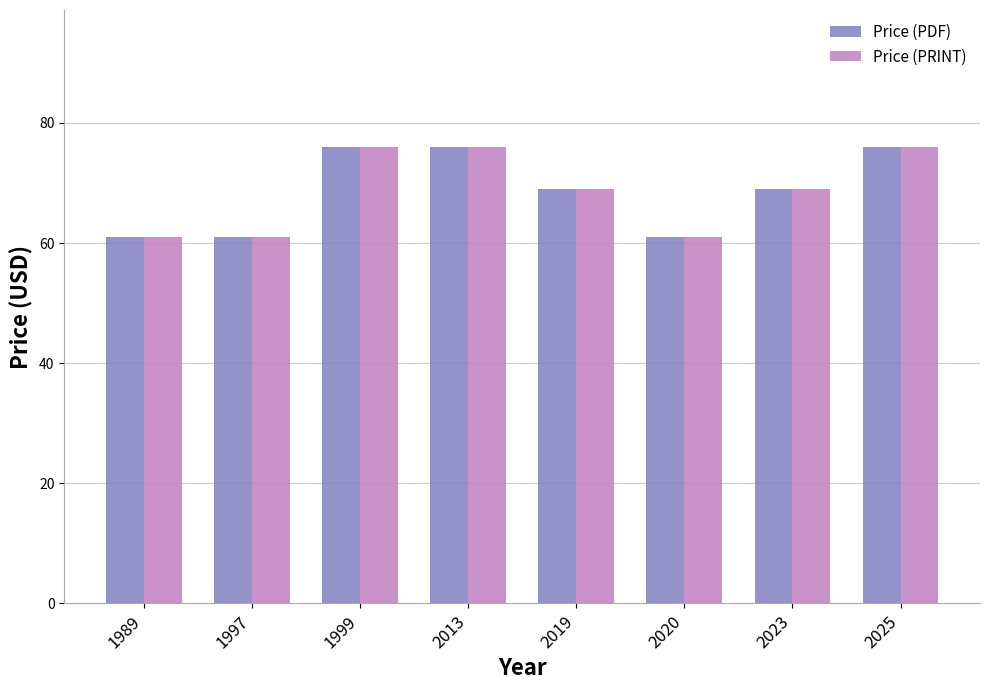

What is the minimum value for Price (PRINT)?

61